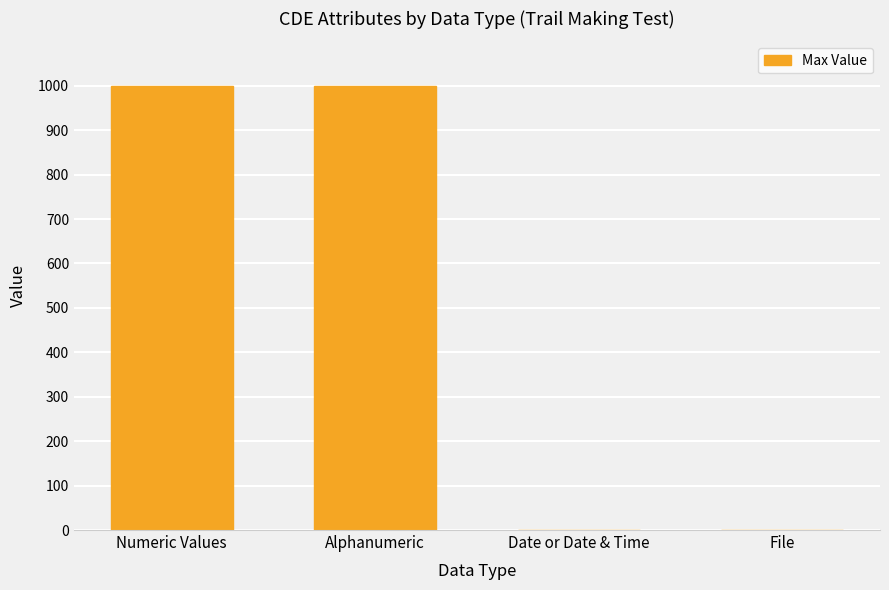

What is the maximum value shown in the chart?

1000